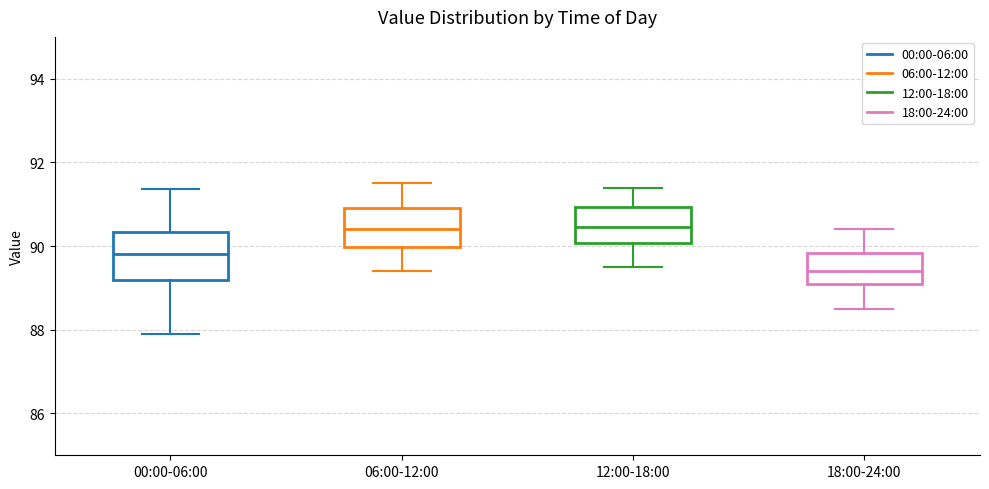

Where does the upper whisker of the box for 18:00-24:00 end on the y-axis? The values are not printed on the chart, so give them approximately, as read against the axis.

90.4